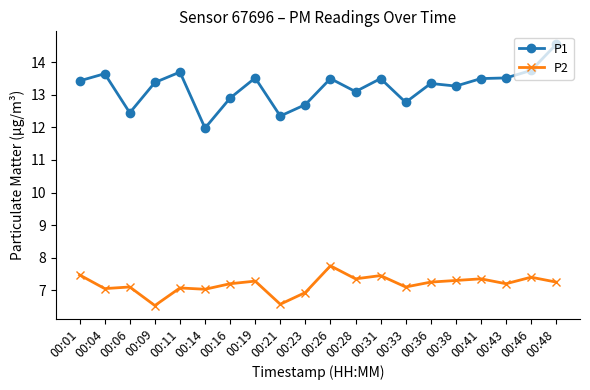

Rank the series by their average value, from lowest to highest.

P2, P1